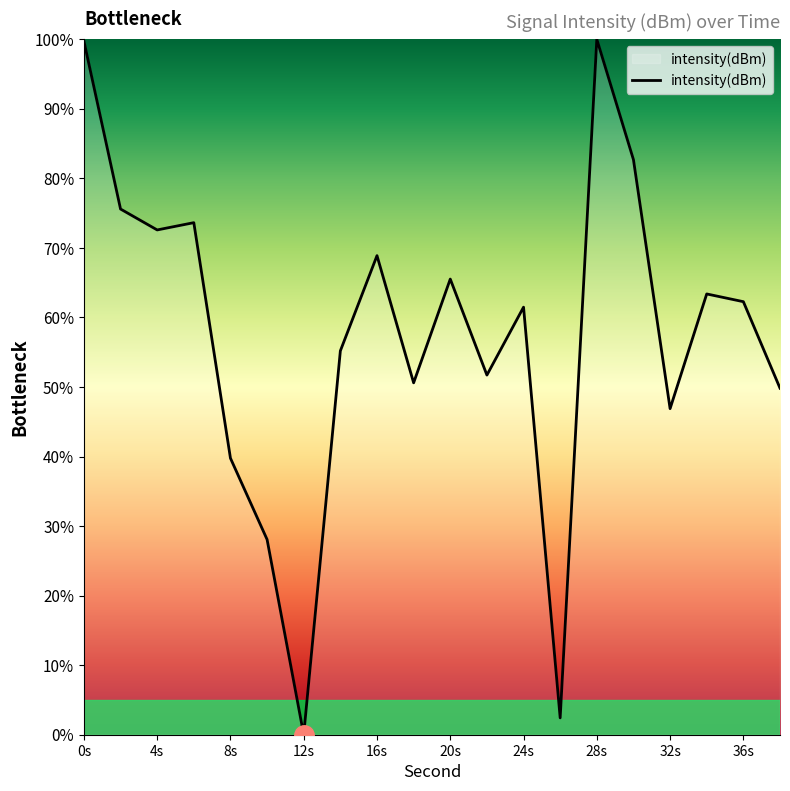

What is the greatest value displayed?

100.0